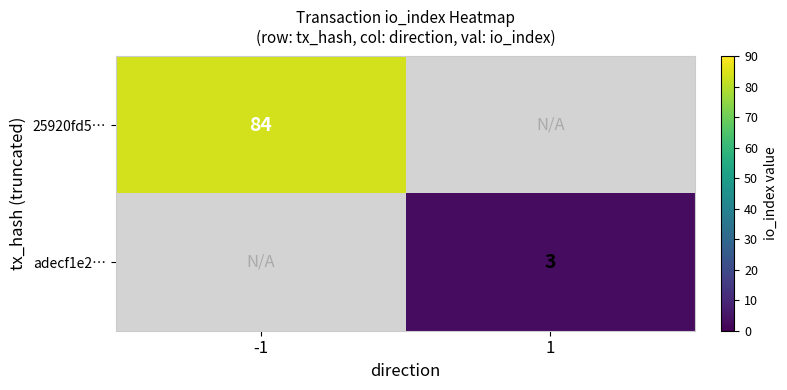

The 25920fd5… series shows 123 at -1. True or false?

False